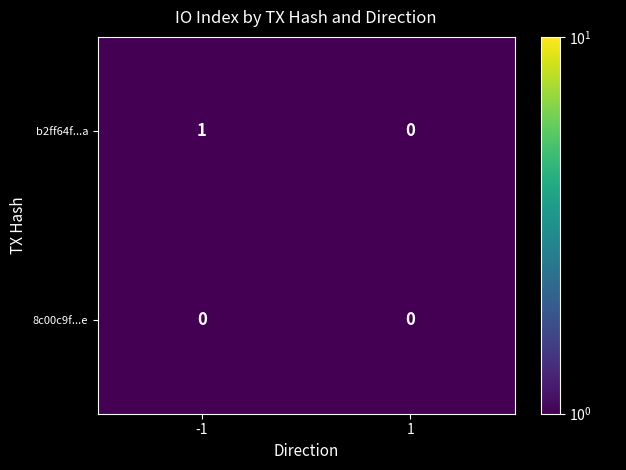

Which series changed the most between -1 and 1?

b2ff64f...a